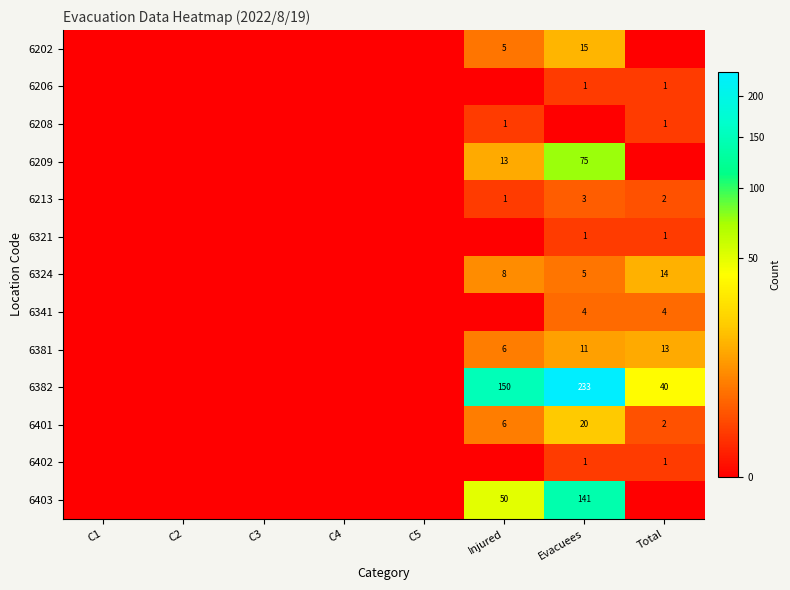

The 6381 series shows 13 at Total. True or false?

True